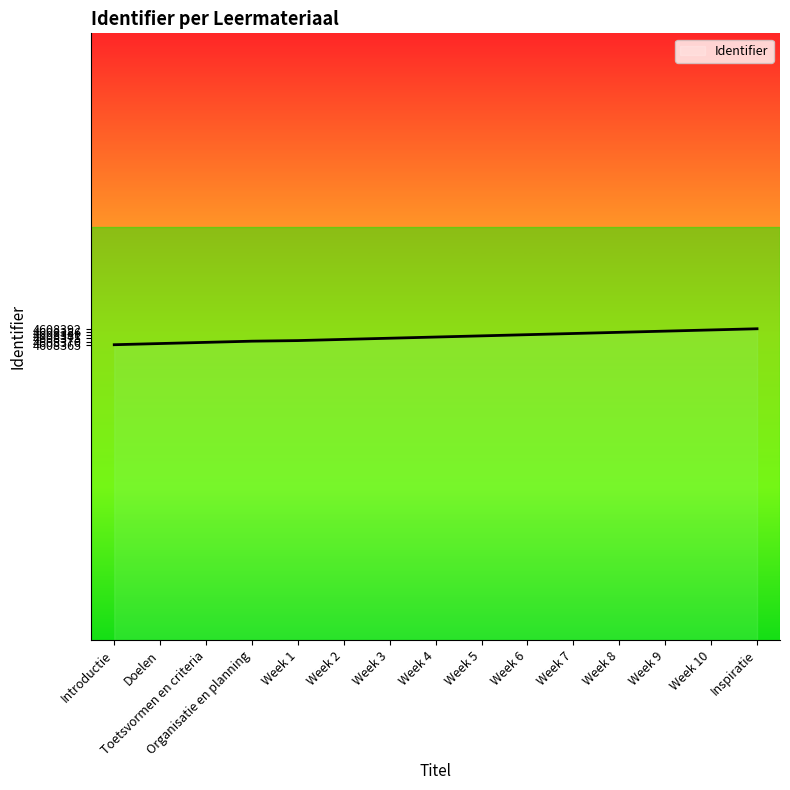

What is the ratio of the value at Week 10 to the value at Week 3?

1.0